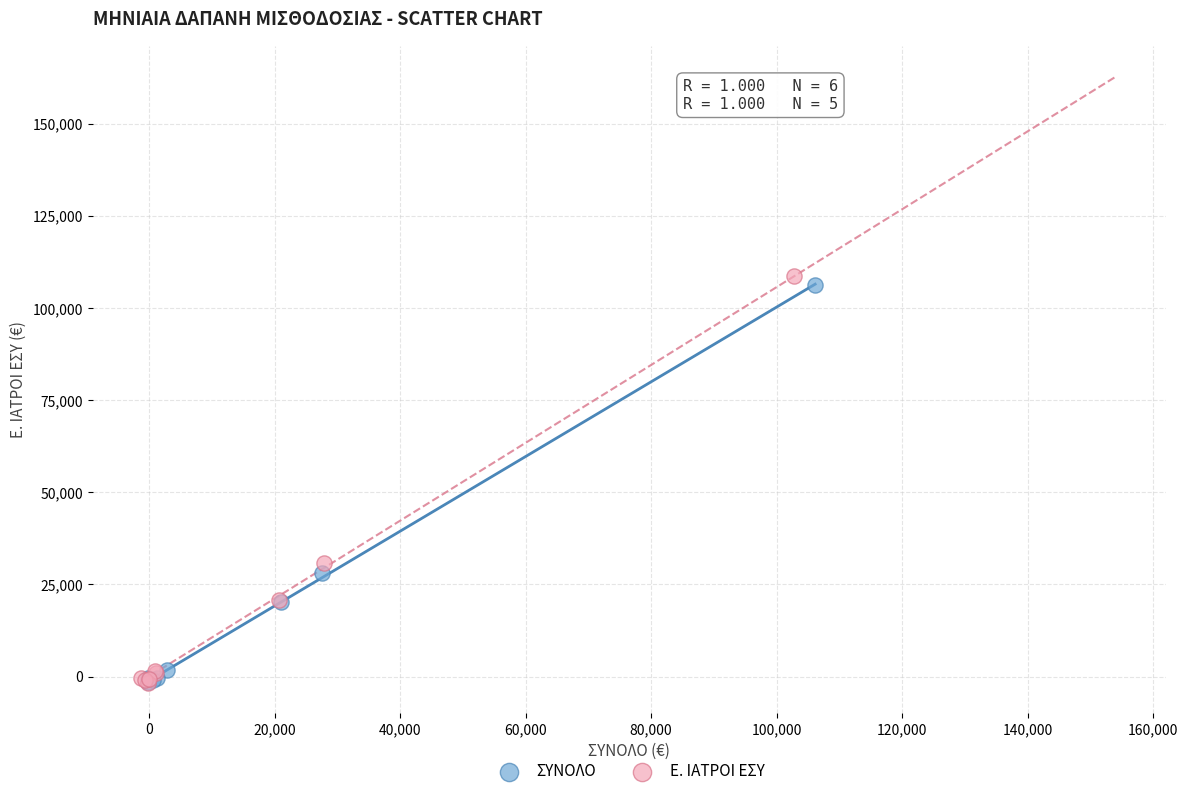

What are all the series names shown in the legend?

ΣΥΝΟΛΟ, Ε. ΙΑΤΡΟΙ ΕΣΥ